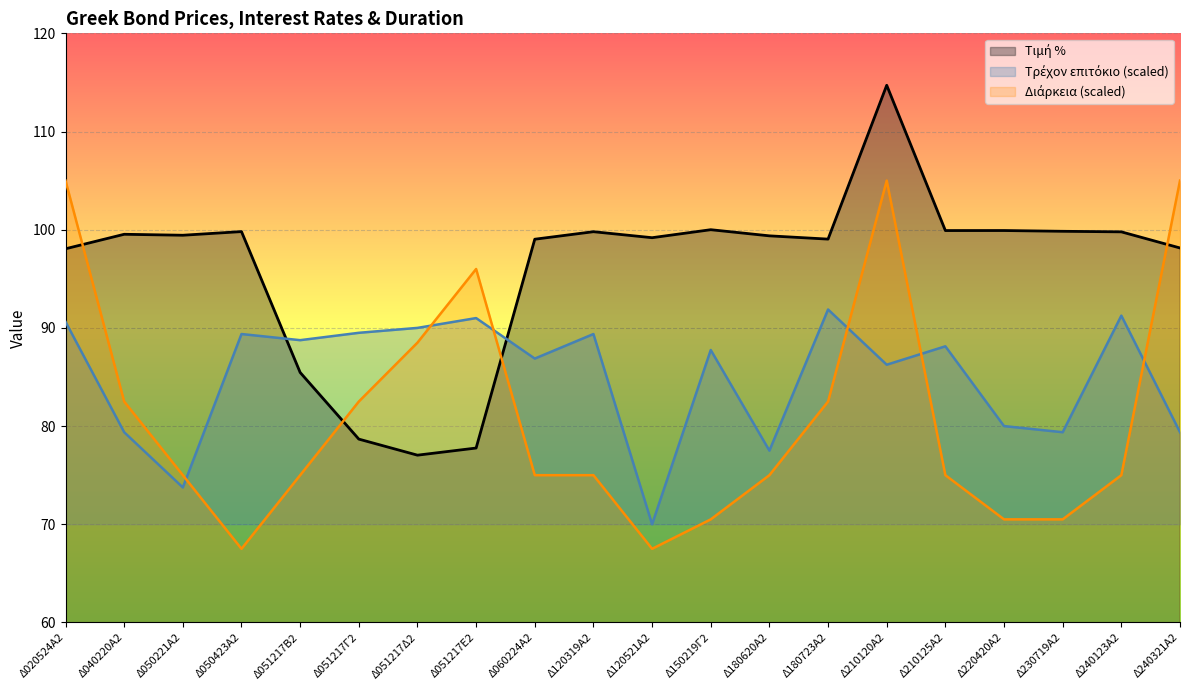

In Τιμή %, how many points are higher than both neighbors (excluding endpoints)?

6